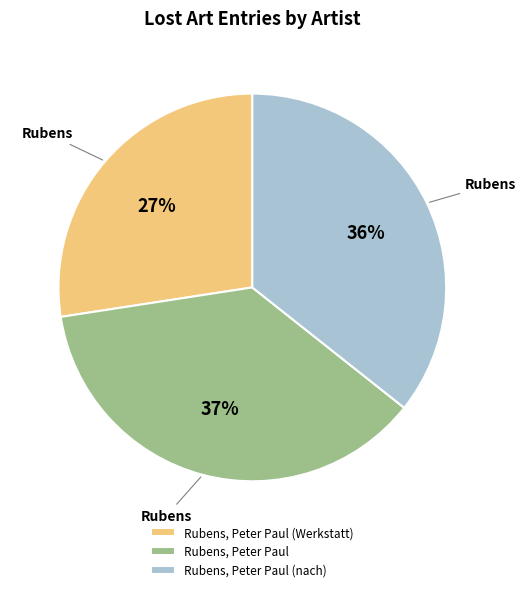

True or false: Rubens, Peter Paul accounts for 23% of the total.

False